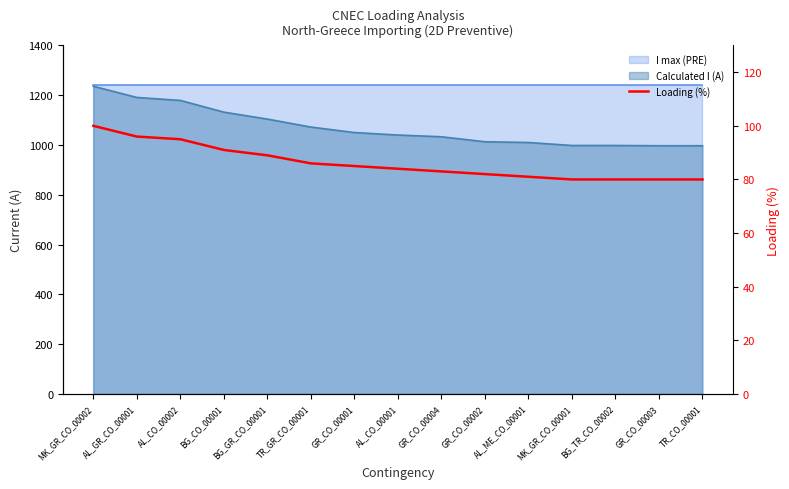

What is the sum of the values at BG_TR_CO_00002 and GR_CO_00002?

162